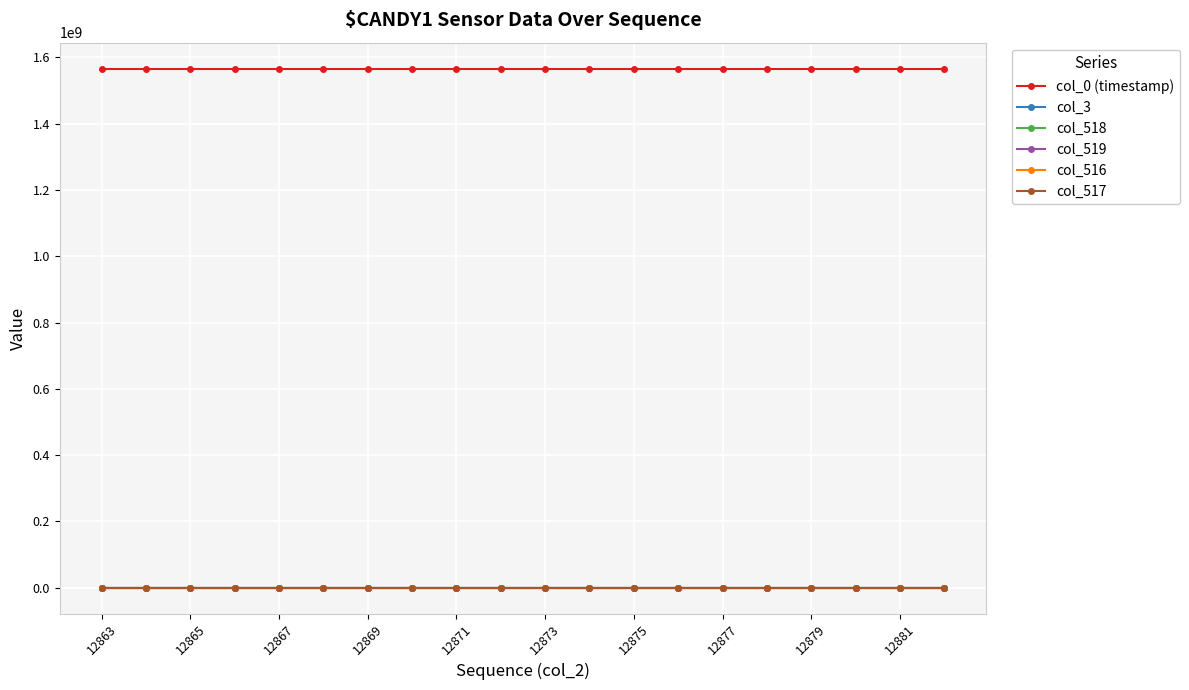

At how many categories does at least one series exceed 1387621714?

20